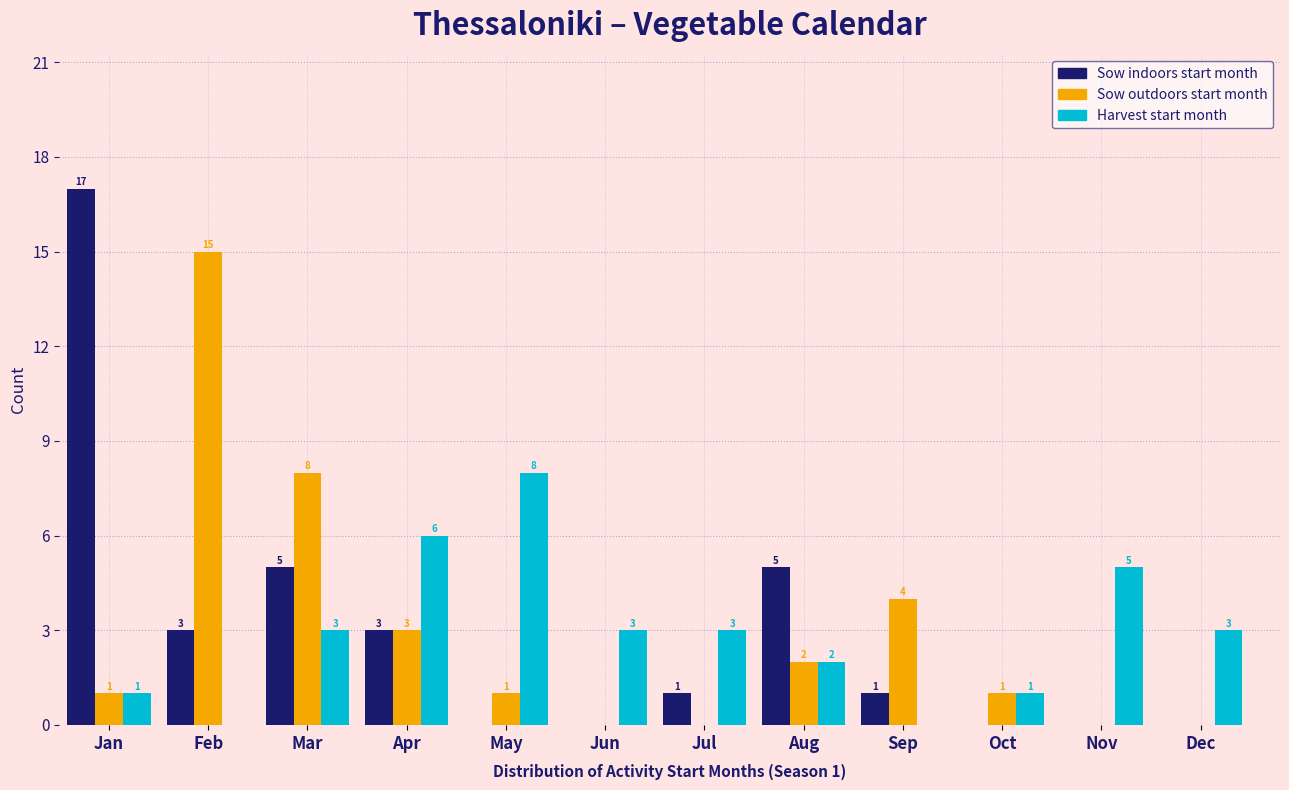

Reading right to left, what are all the values shown in this chart?

Sow indoors start month: Dec=0	Nov=0	Oct=0	Sep=1	Aug=5	Jul=1	Jun=0	May=0	Apr=3	Mar=5	Feb=3	Jan=17
Sow outdoors start month: Dec=0	Nov=0	Oct=1	Sep=4	Aug=2	Jul=0	Jun=0	May=1	Apr=3	Mar=8	Feb=15	Jan=1
Harvest start month: Dec=3	Nov=5	Oct=1	Sep=0	Aug=2	Jul=3	Jun=3	May=8	Apr=6	Mar=3	Feb=0	Jan=1